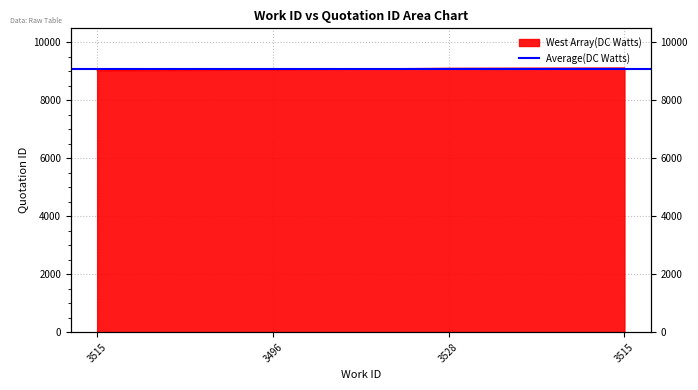

True or false: the data shows 14360 at 3528.

False